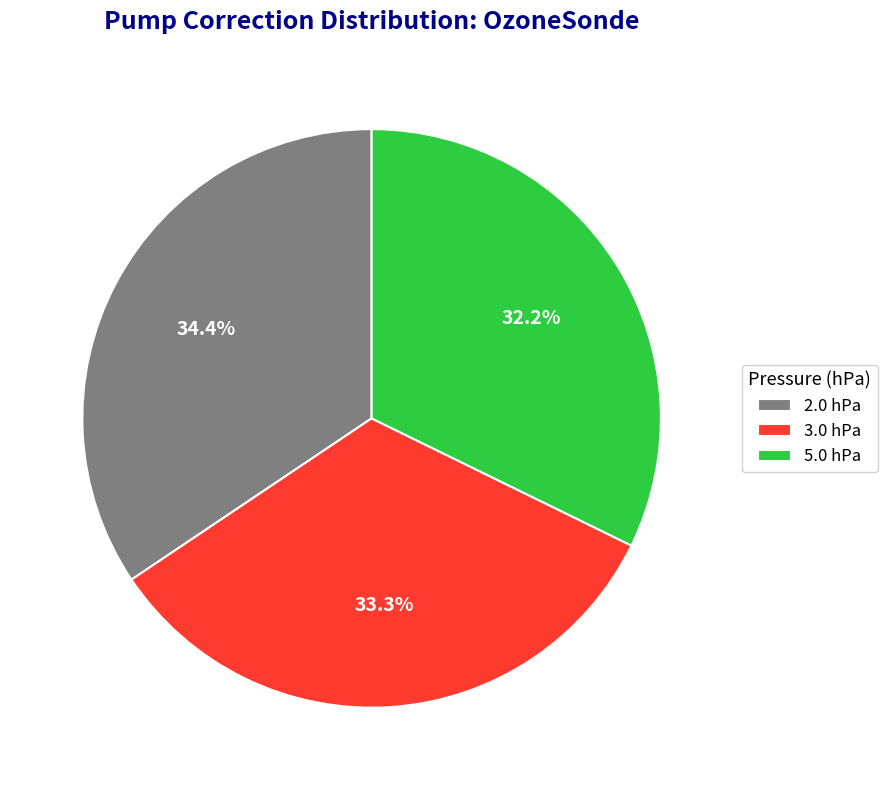

Rank the categories by value from lowest to highest.

5.0 hPa, 3.0 hPa, 2.0 hPa